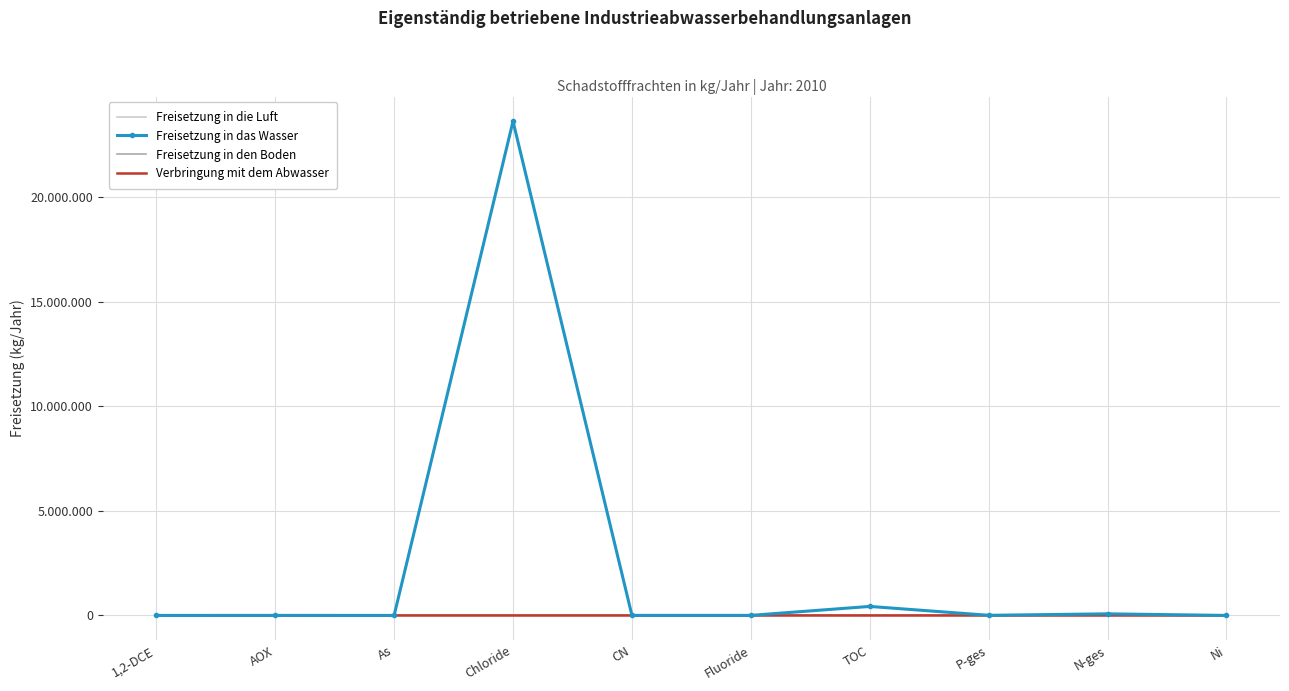

Which series has the largest total across all categories?

Freisetzung in das Wasser